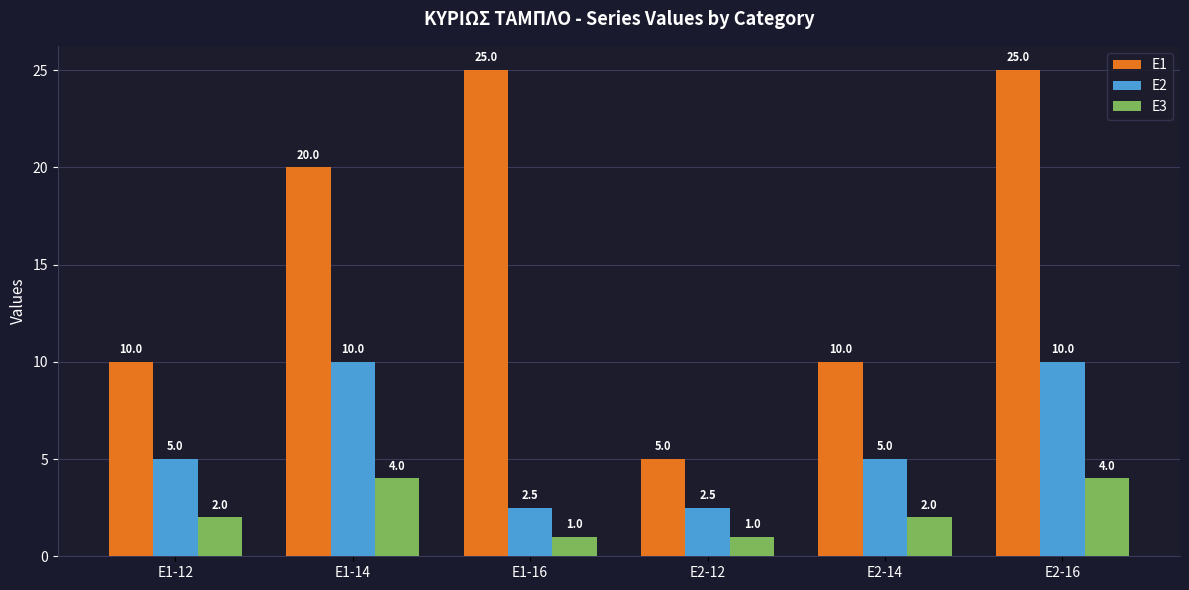

What is the maximum value for E2?

10.0